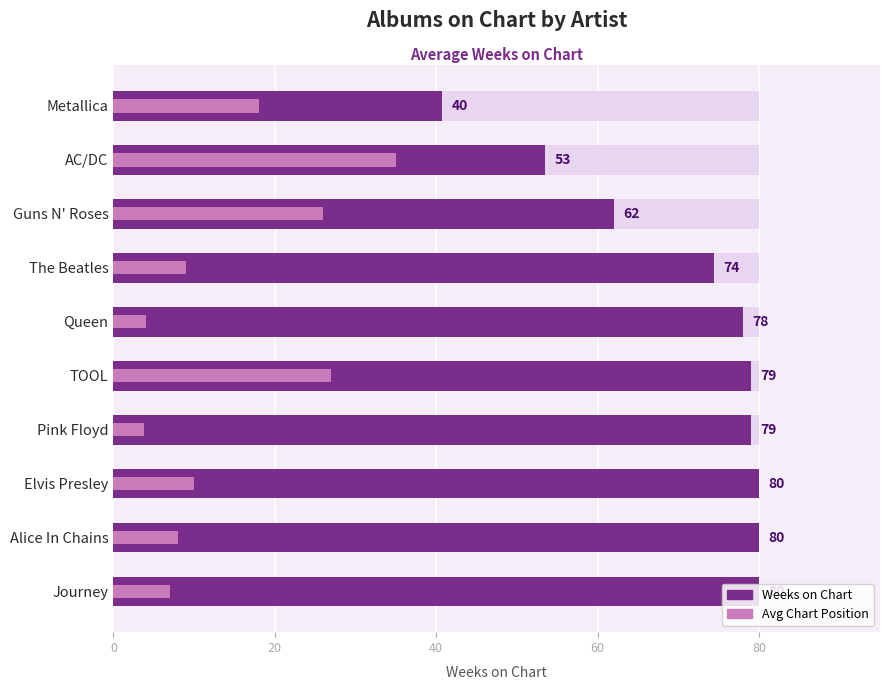

How many bars are there in each group?

2